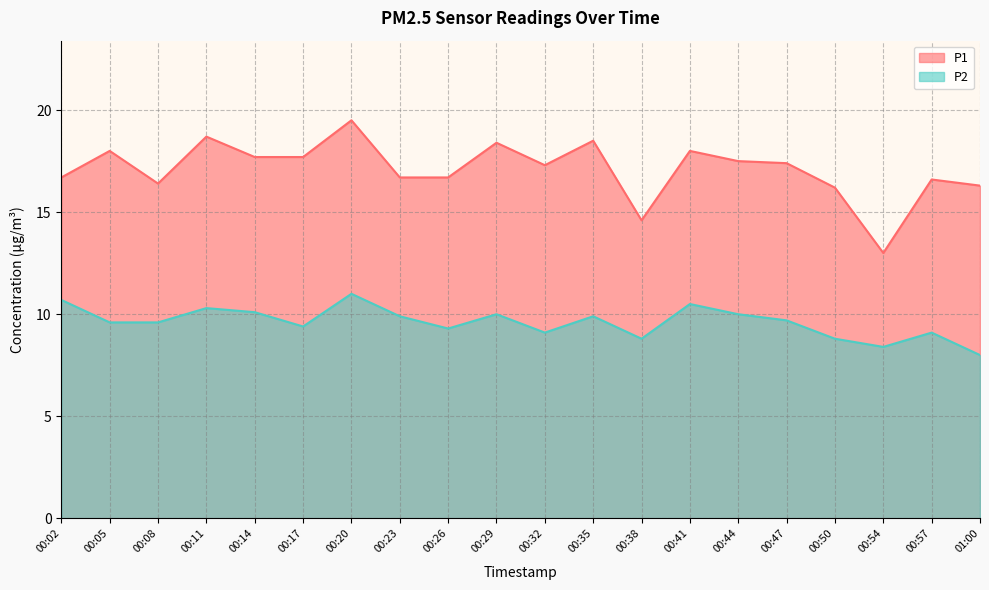

Reading left to right, extract all data points from this chart.

P1: 00:02=16.7	00:05=18.0	00:08=16.4	00:11=18.7	00:14=17.7	00:17=17.7	00:20=19.5	00:23=16.7	00:26=16.7	00:29=18.4	00:32=17.3	00:35=18.5	00:38=14.6	00:41=18.0	00:44=17.5	00:47=17.4	00:50=16.2	00:54=13.0	00:57=16.6	01:00=16.3
P2: 00:02=10.7	00:05=9.6	00:08=9.6	00:11=10.3	00:14=10.1	00:17=9.4	00:20=11.0	00:23=9.9	00:26=9.3	00:29=10.0	00:32=9.1	00:35=9.9	00:38=8.8	00:41=10.5	00:44=10.0	00:47=9.7	00:50=8.8	00:54=8.4	00:57=9.1	01:00=8.0